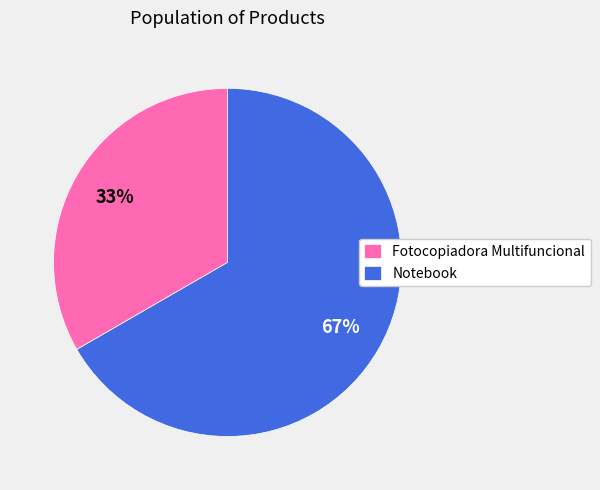

Is it true that Fotocopiadora Multifuncional is 45% of the pie?

False